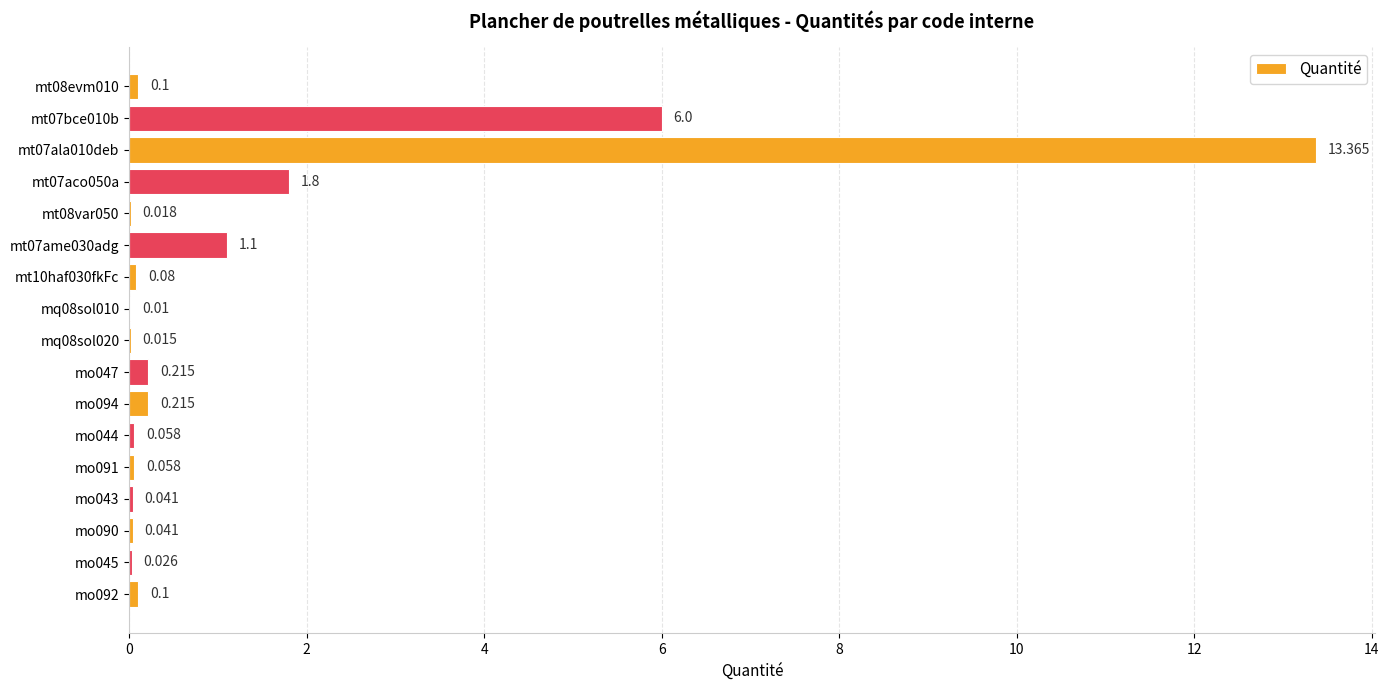

Count the number of data series in this chart.

1